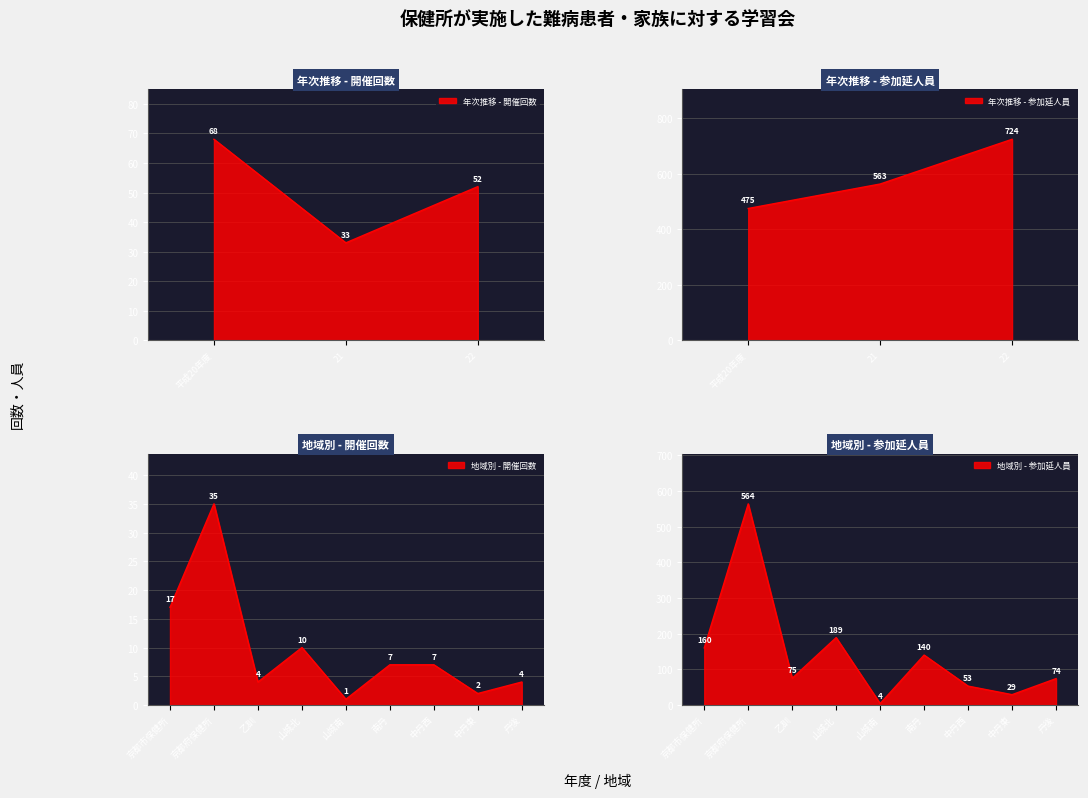

Which series changed the most between 平成20年度 and 22?

参加延人員